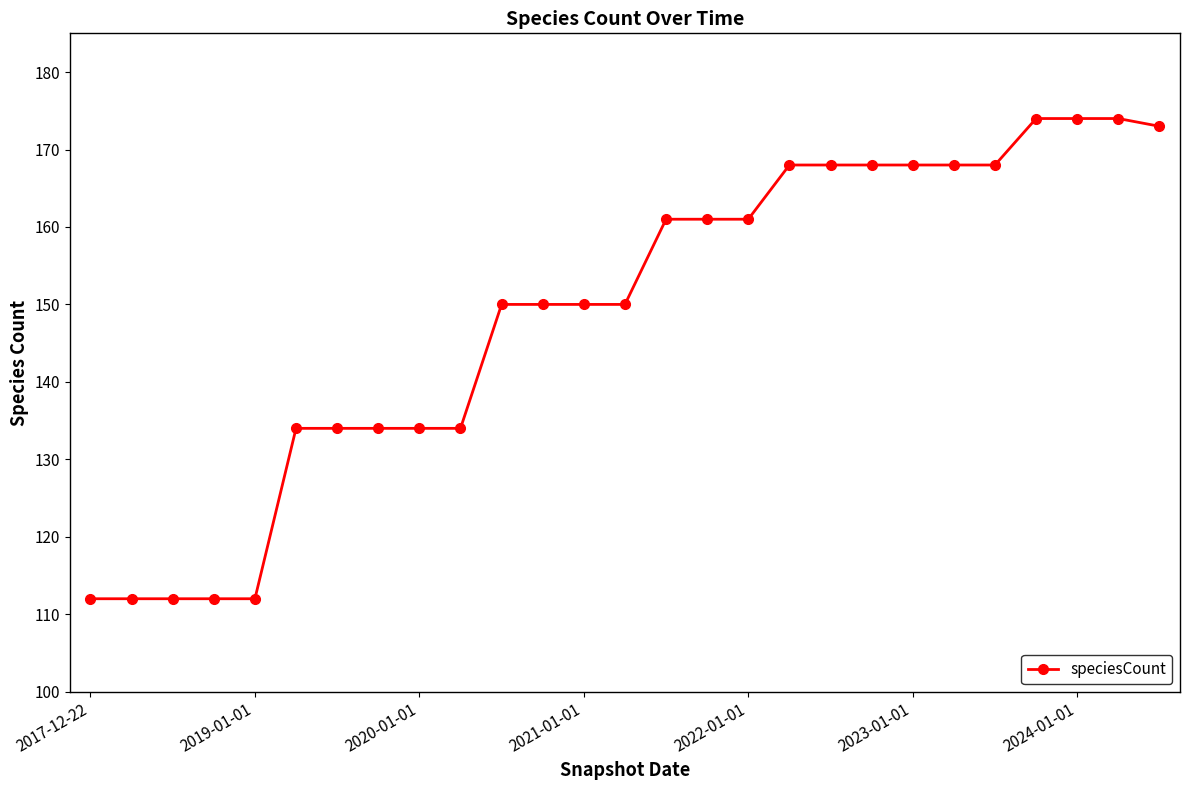

What is the smallest value displayed?

112